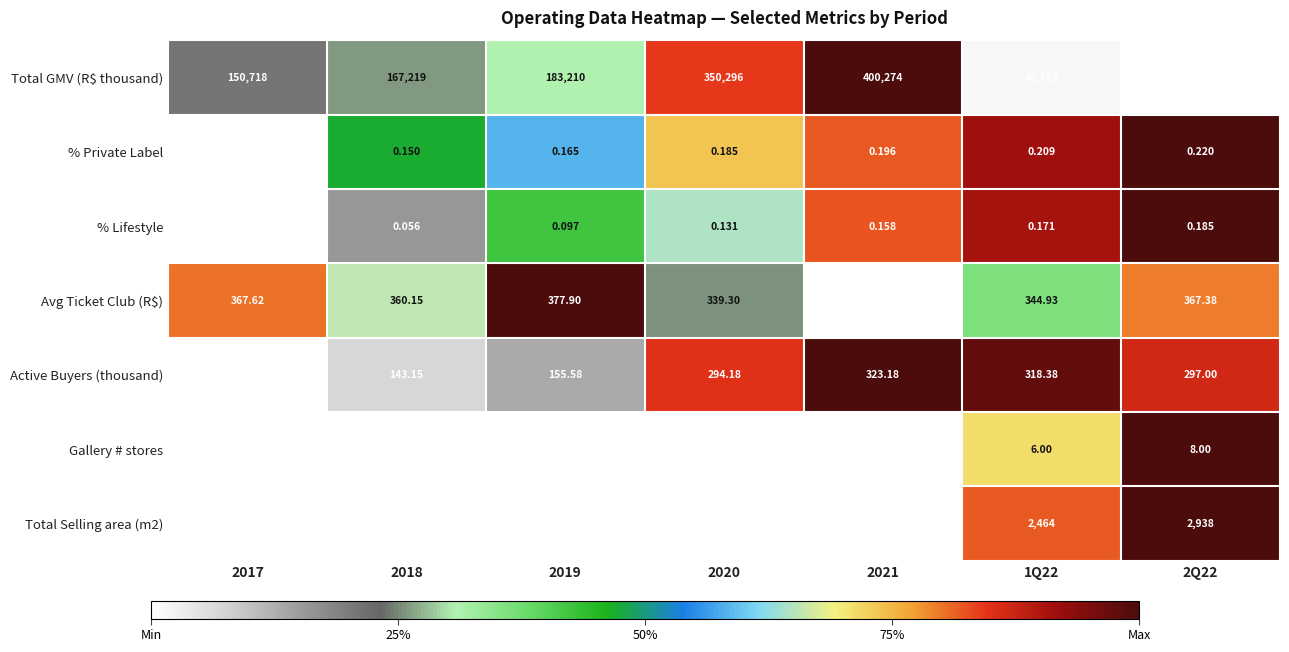

Between 2019 and 1Q22, which series saw the biggest shift?

Total GMV (R$ thousand)